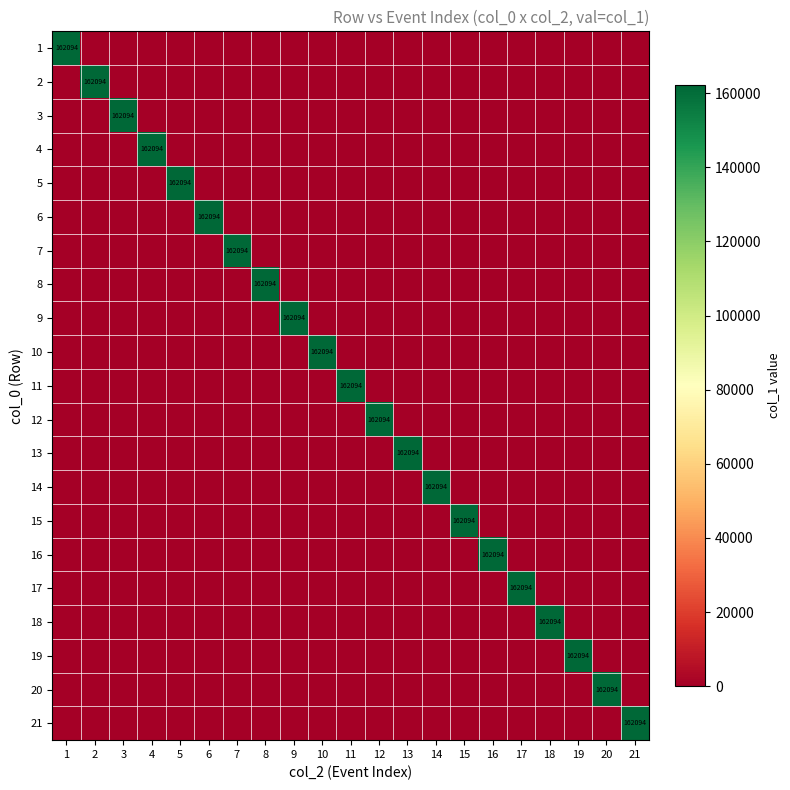

Is the value of 7 at 1 greater than the value of 17 at 16?

No